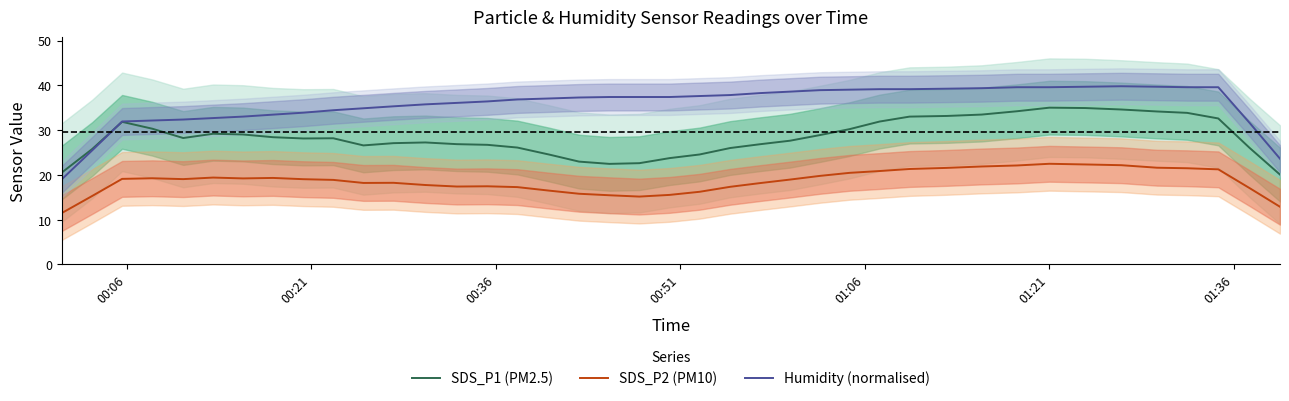

True or false: SDS_P1 (PM2.5) and SDS_P2 (PM10) intersect in this chart.

False